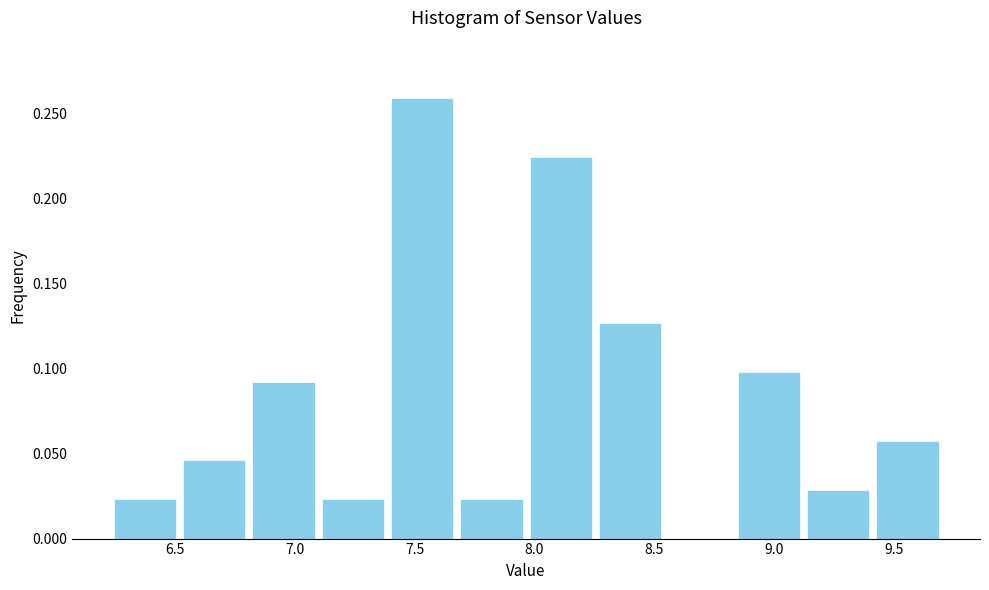

Reading left to right, transcribe this chart: for each bar, give the range it covers on the x-axis and its height. Neither the bar edges nor the heights are printed on the chart, so give them approximately, as read against the axes.

6.25 to 6.50: 0.025
6.50 to 6.80: 0.045
6.80 to 7.10: 0.090
7.10 to 7.40: 0.025
7.40 to 7.70: 0.260
7.70 to 7.95: 0.025
7.95 to 8.25: 0.225
8.25 to 8.55: 0.125
8.55 to 8.85: 0
8.85 to 9.10: 0.100
9.10 to 9.40: 0.030
9.40 to 9.70: 0.055